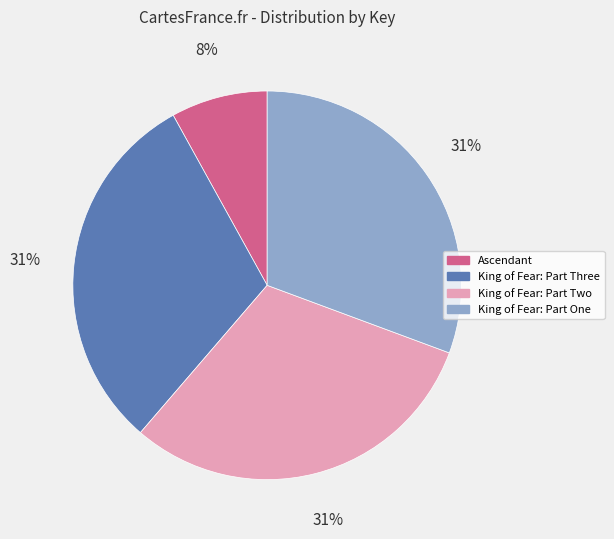

What percentage is the King of Fear: Part Two slice, to the nearest percent?

31%